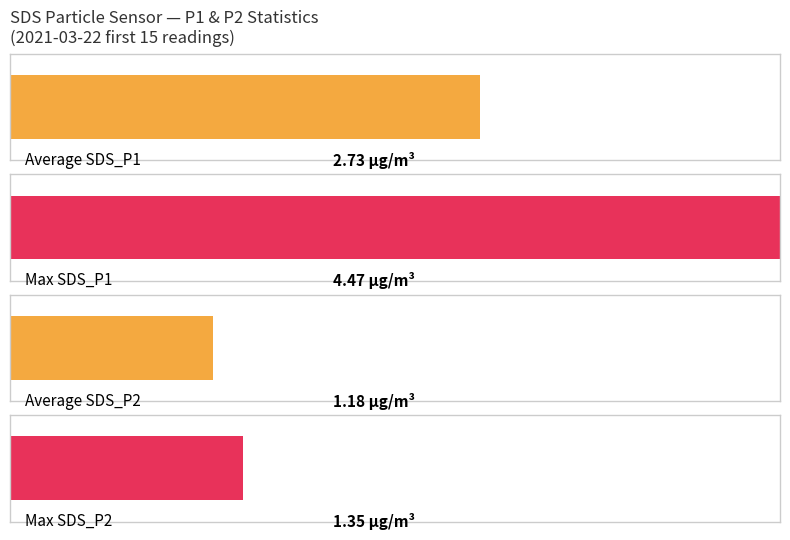

Rank the series at 00:05 from lowest to highest value.

SDS_P2, SDS_P1